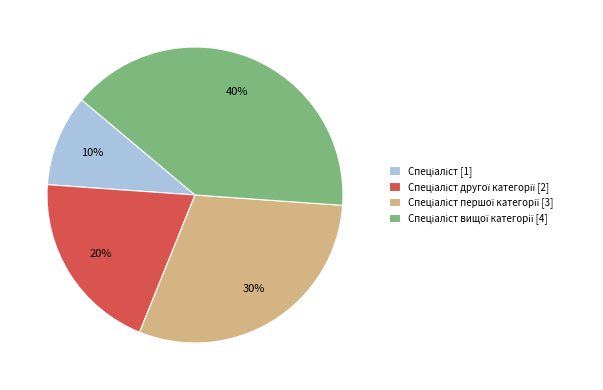

To the nearest percent, what is the average slice percentage?

25%